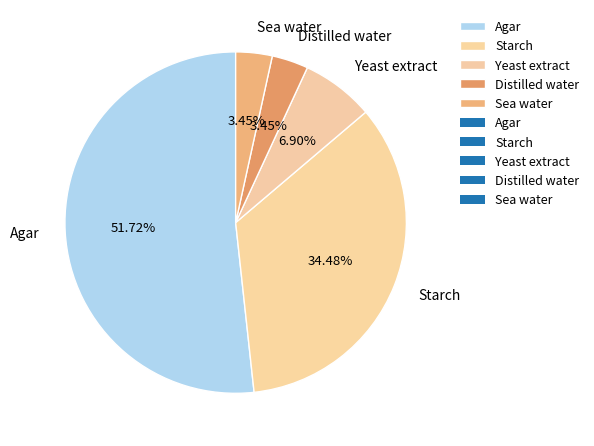

Does Agar account for over 50% of the chart?

Yes